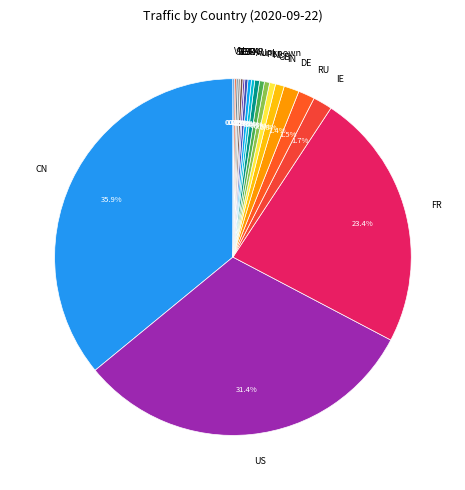

Which has a higher value, GB or DE?

DE